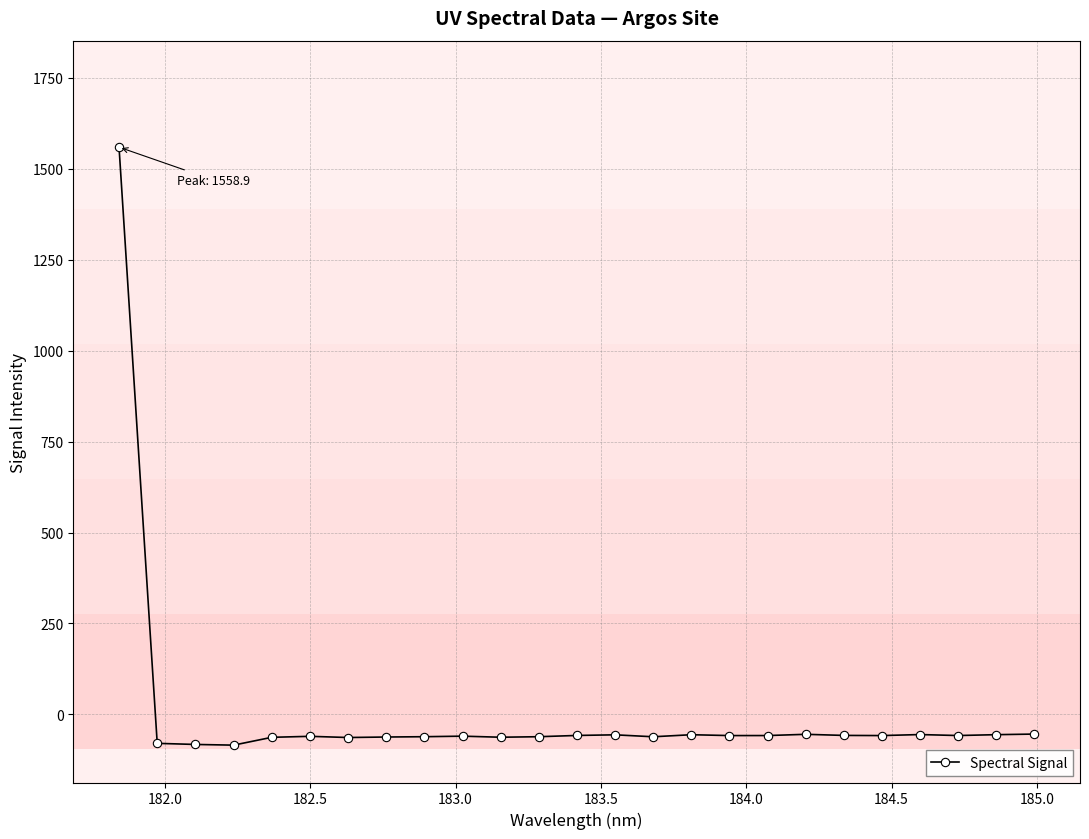

True or false: the data has more than 1 interior local peaks.

True